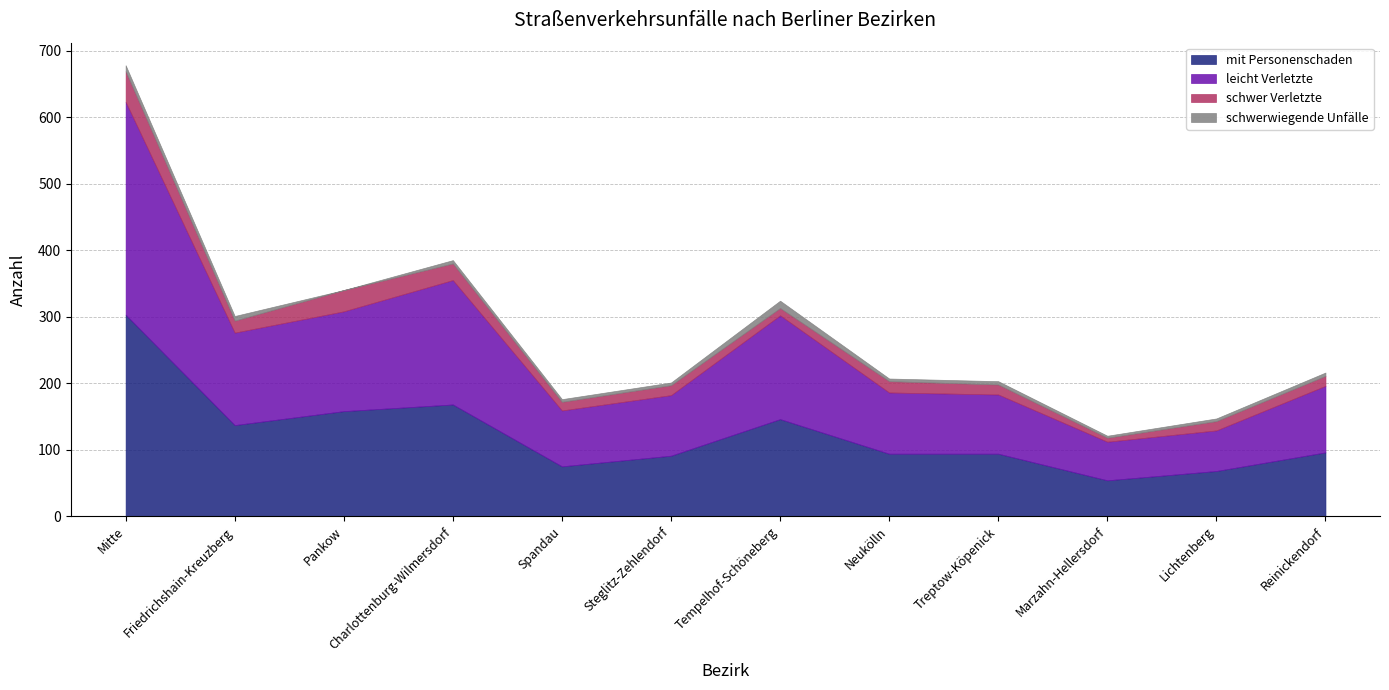

What is the lowest value of the leicht Verletzte series?

58